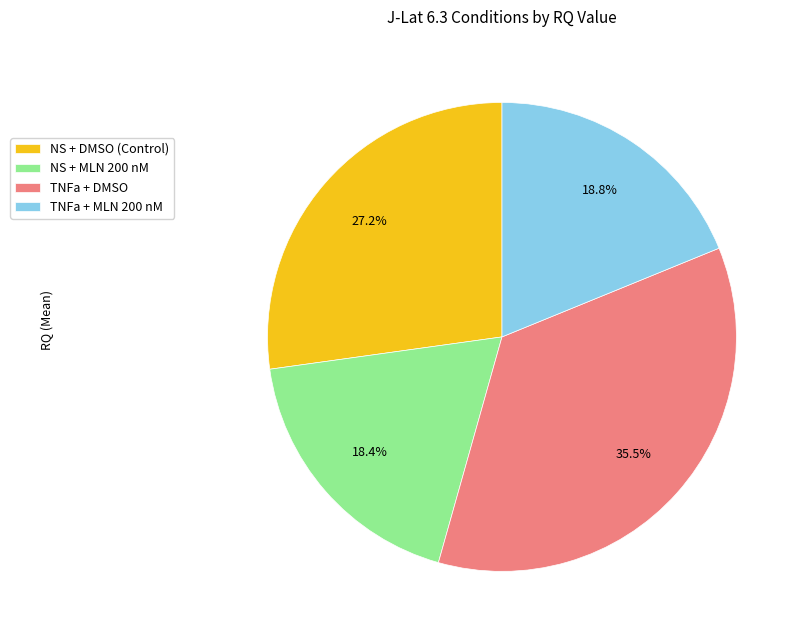

What portion of the pie excludes TNFa + MLN 200 nM?

81.2%